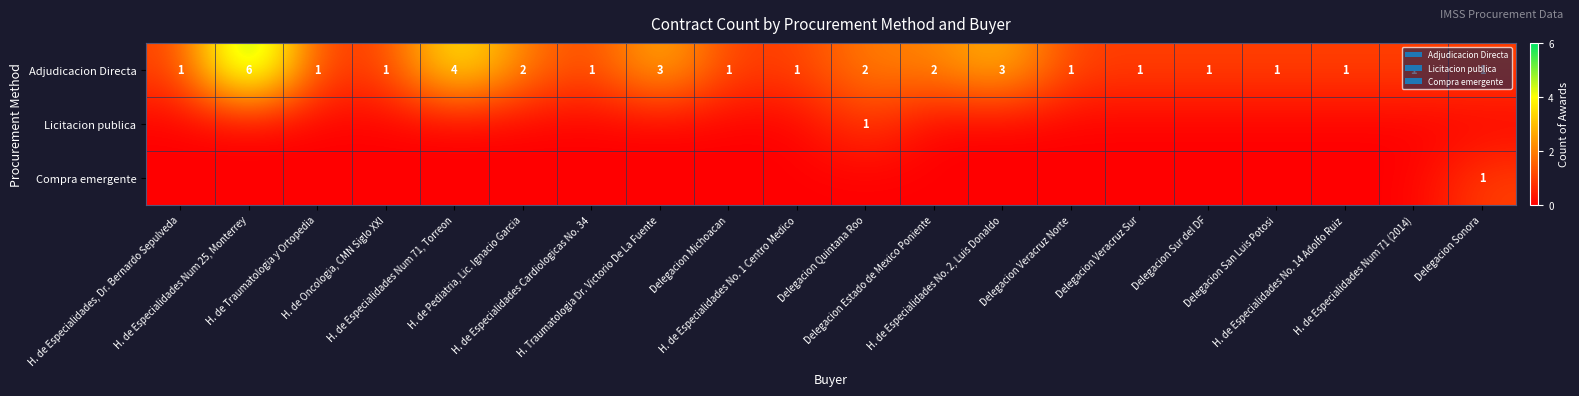

At which category is the sum across all series the highest?

H. de Especialidades Num 25, Monterrey